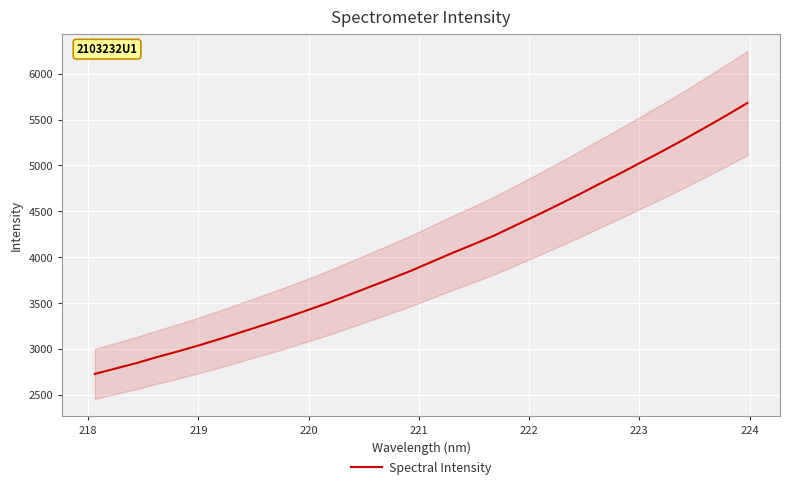

What is the difference between the maximum and minimum values?

2953.8